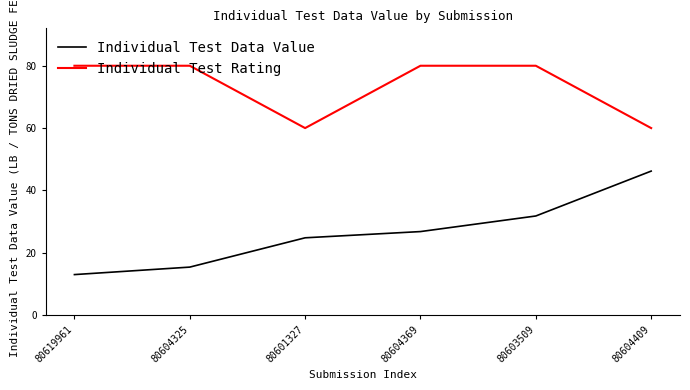

What position from the right is 80619961?

6